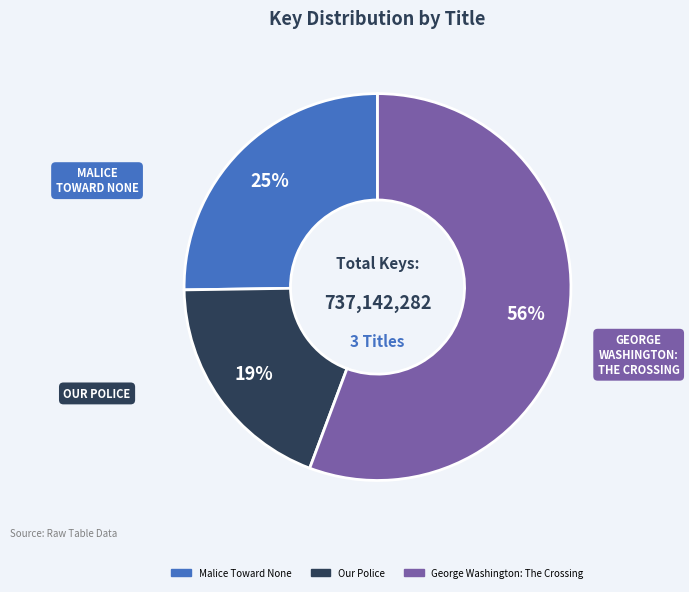

Combined, do Malice Toward None and George Washington: The Crossing account for over 50%?

Yes